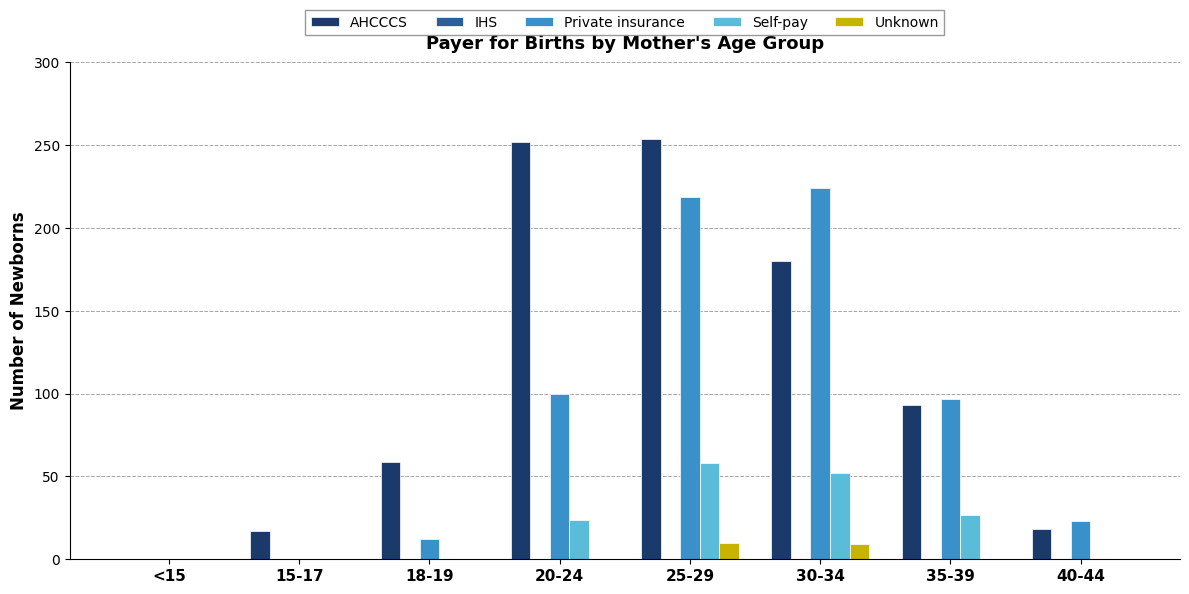

At which category is the sum across all series the highest?

25-29